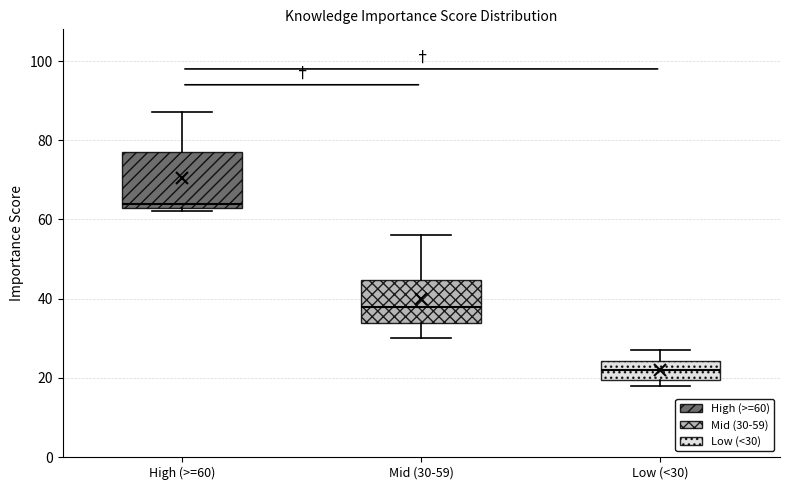

Which box is the tallest, from its lower edge to its upper edge?

High (>=60)